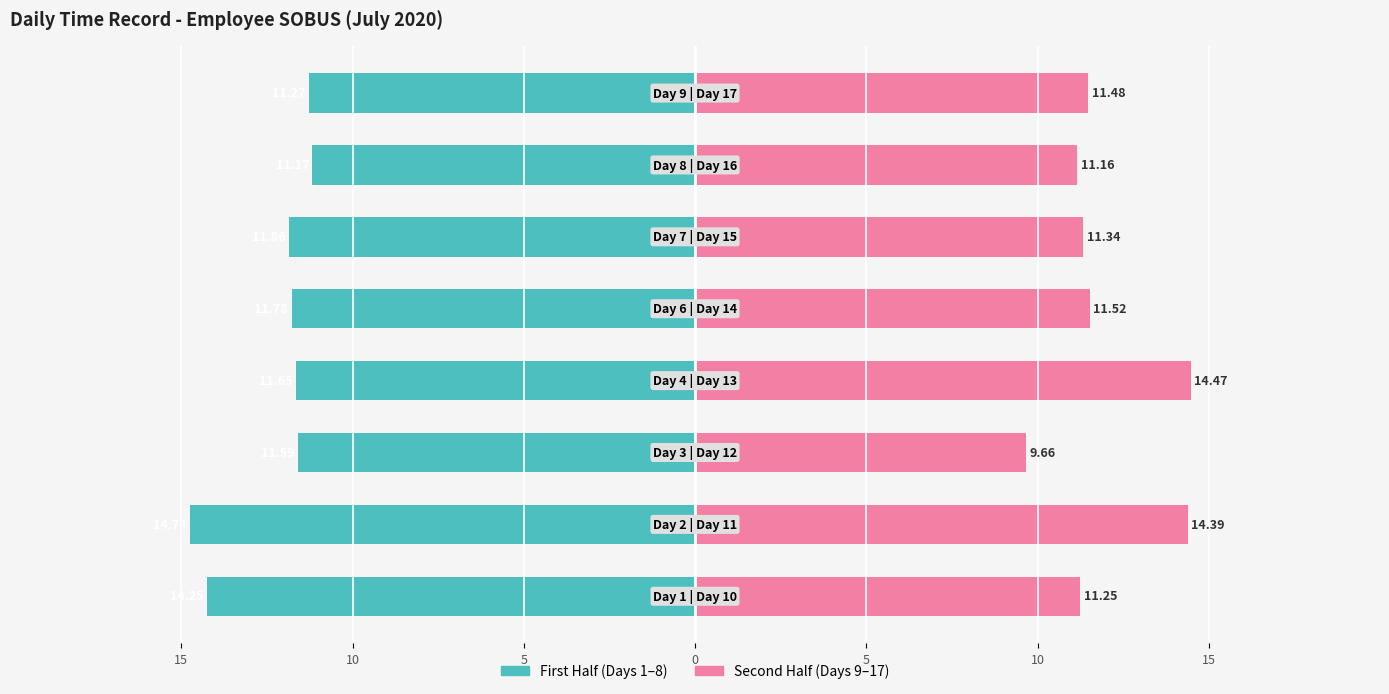

The value of First Half (Days 1-8) at 10 is -14.7. True or false?

True